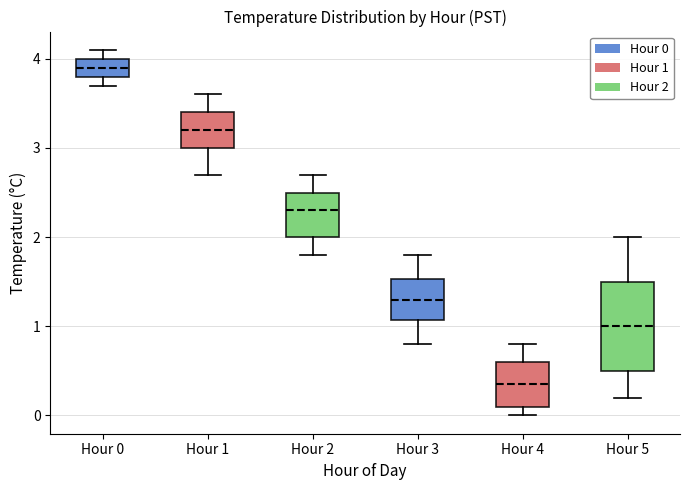

Where does the upper whisker of the box for Hour 5 end on the y-axis? The values are not printed on the chart, so give them approximately, as read against the axis.

2.0